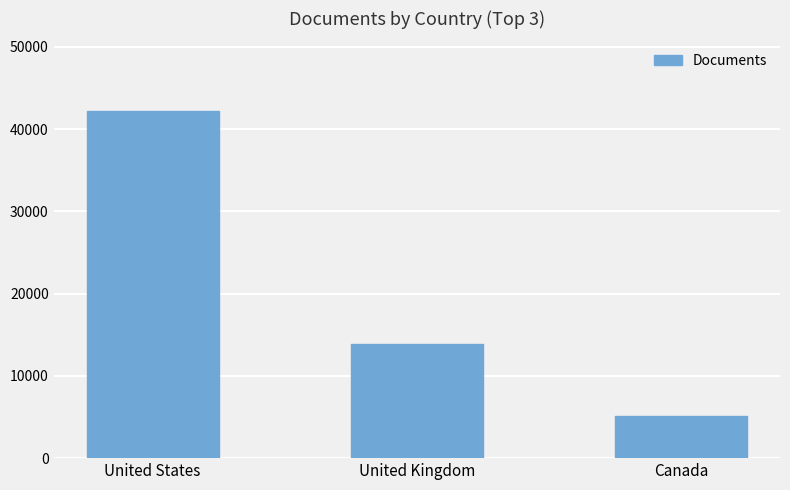

What position from the left is United Kingdom?

2